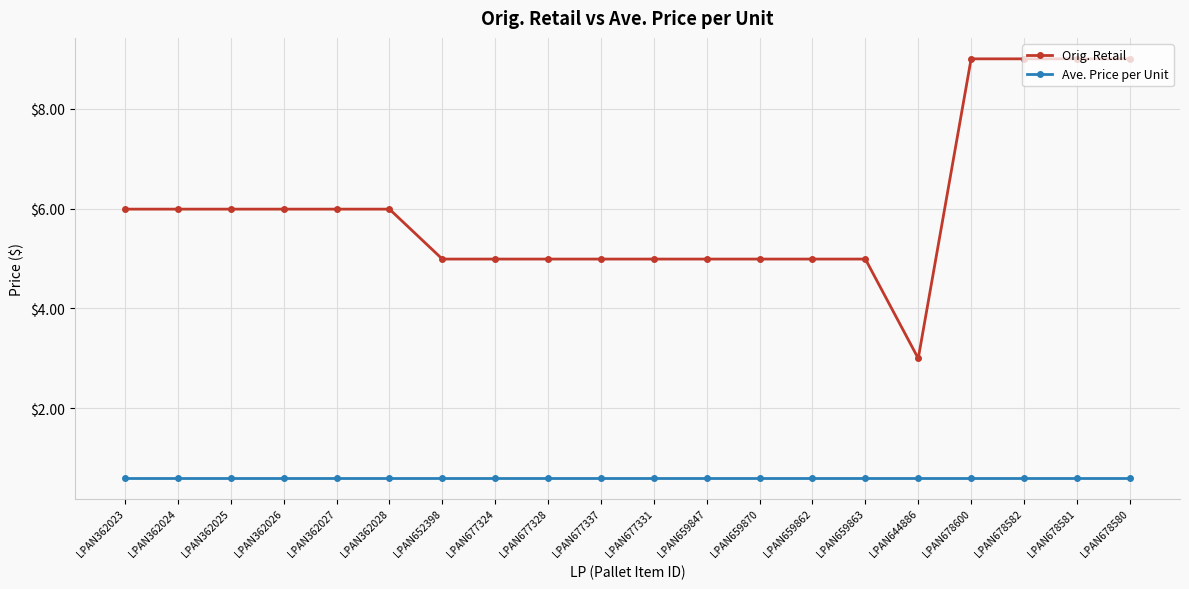

What is the smallest value displayed?

0.6